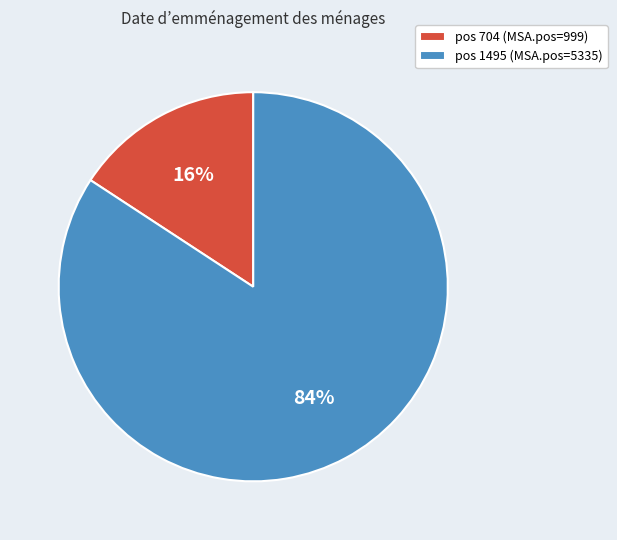

Is it true that pos 704 (MSA.pos=999) is 30% of the pie?

False